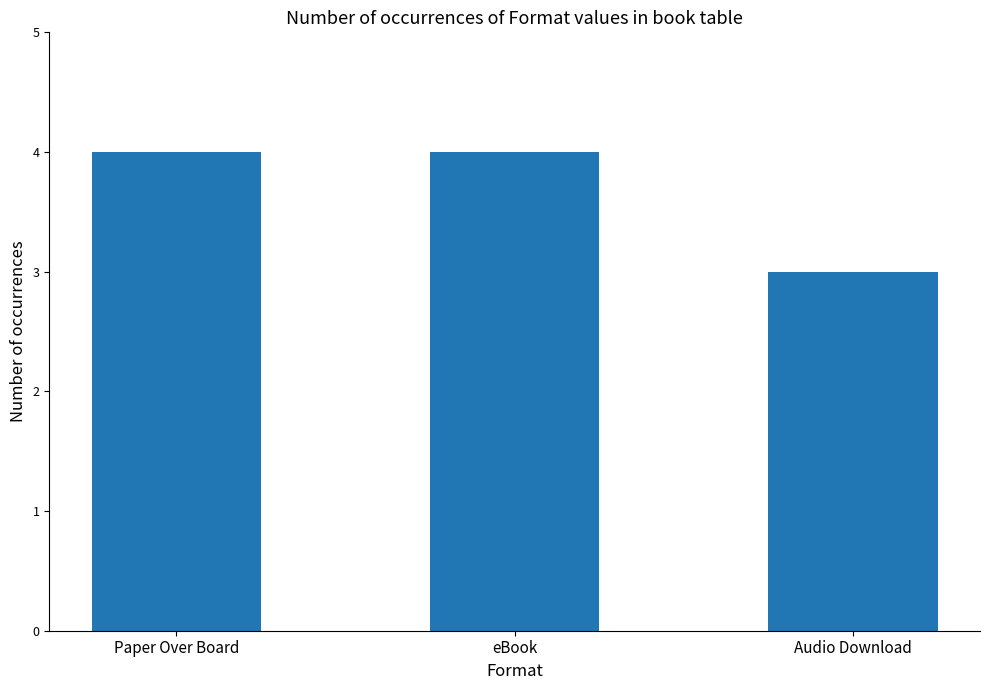

What is the label of the 1st bar from the right?

Audio Download